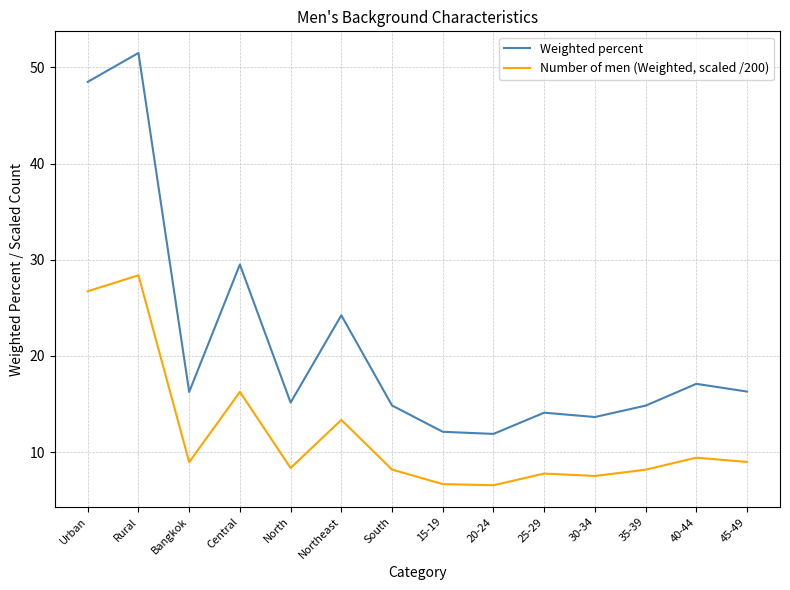

What is the sum of all Weighted percent values?

300.0